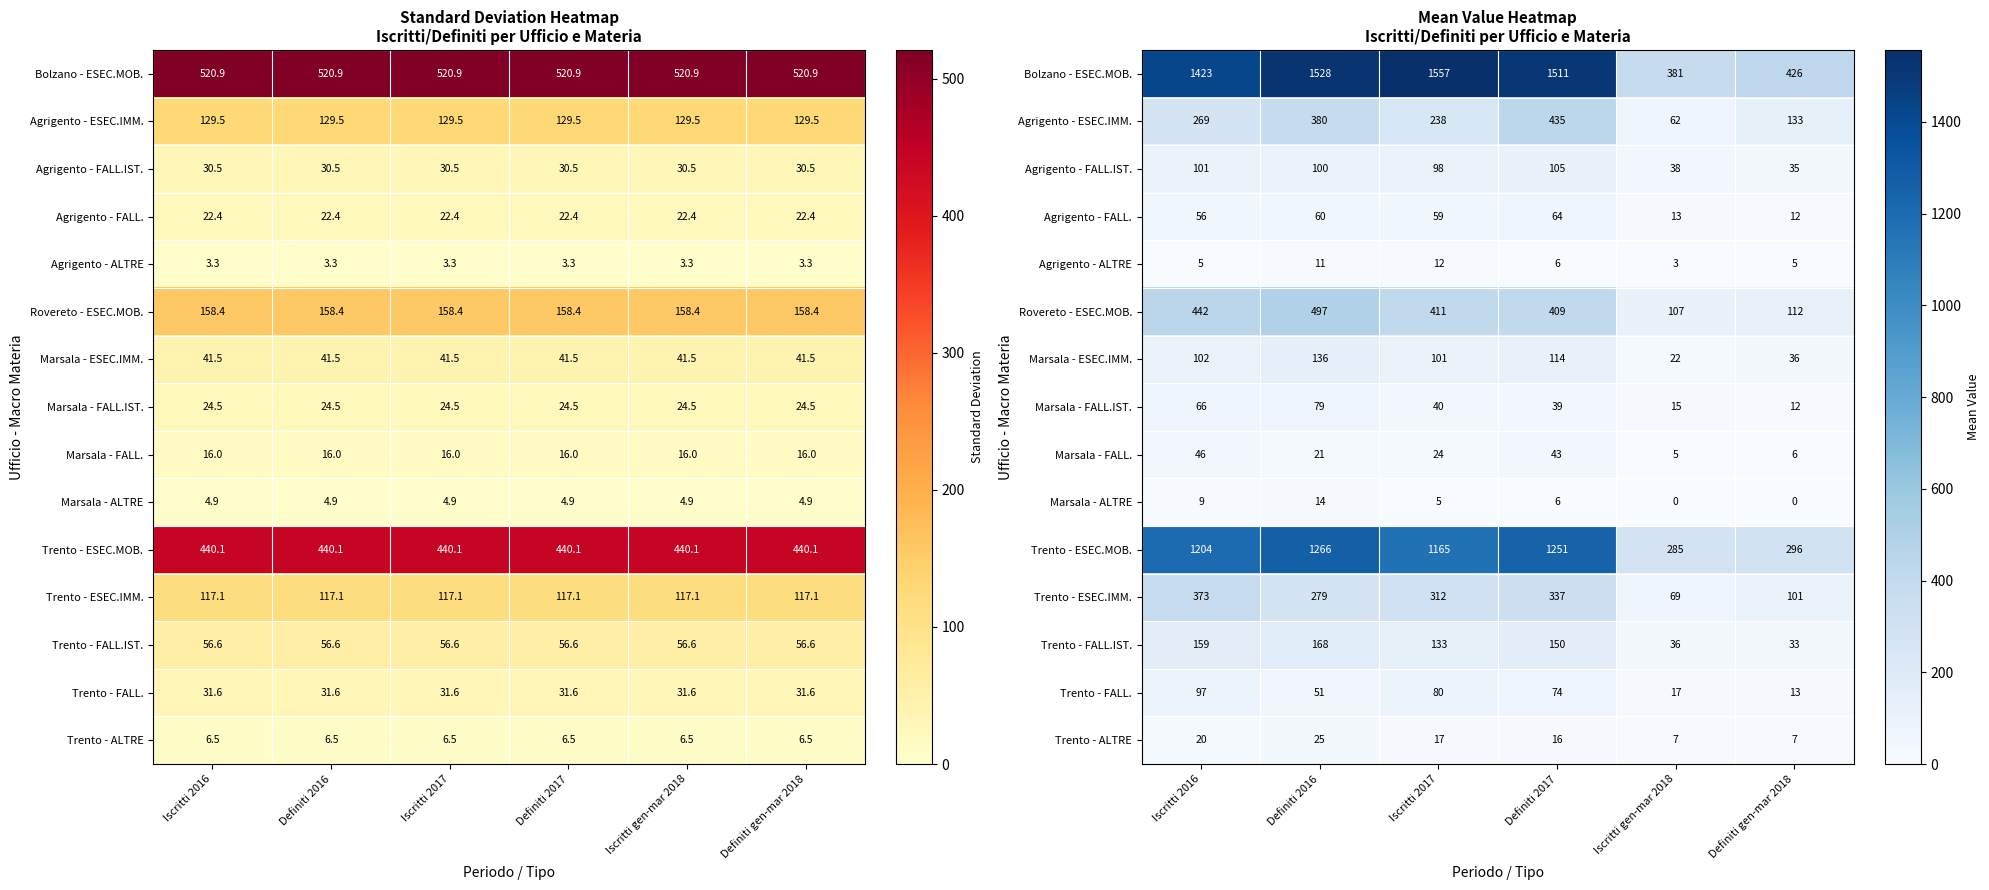

Which series has the largest range (max minus min)?

Bolzano - ESEC.MOB.